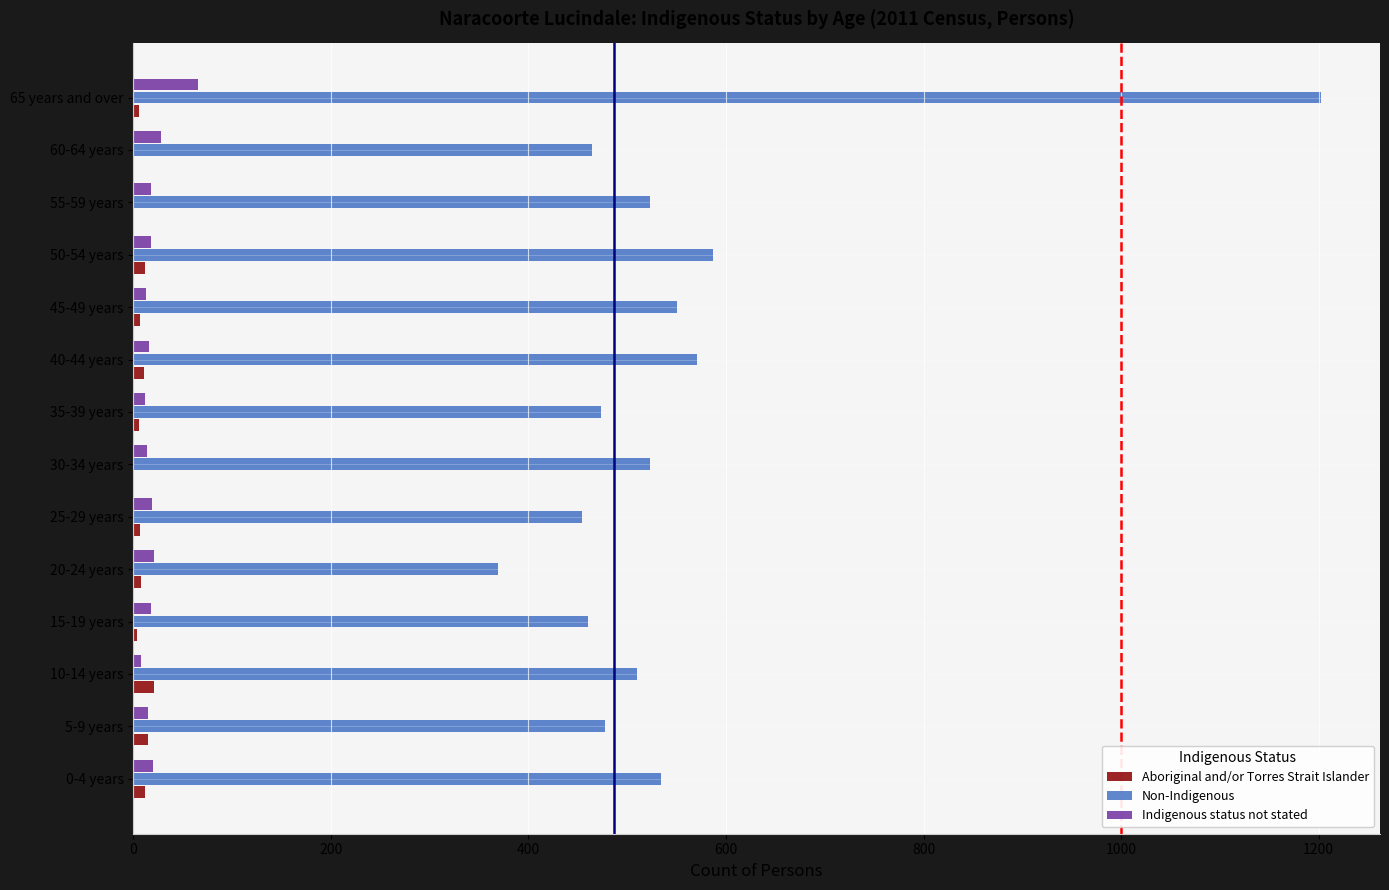

What are all the series names shown in the legend?

Aboriginal and/or Torres Strait Islander, Non-Indigenous, Indigenous status not stated